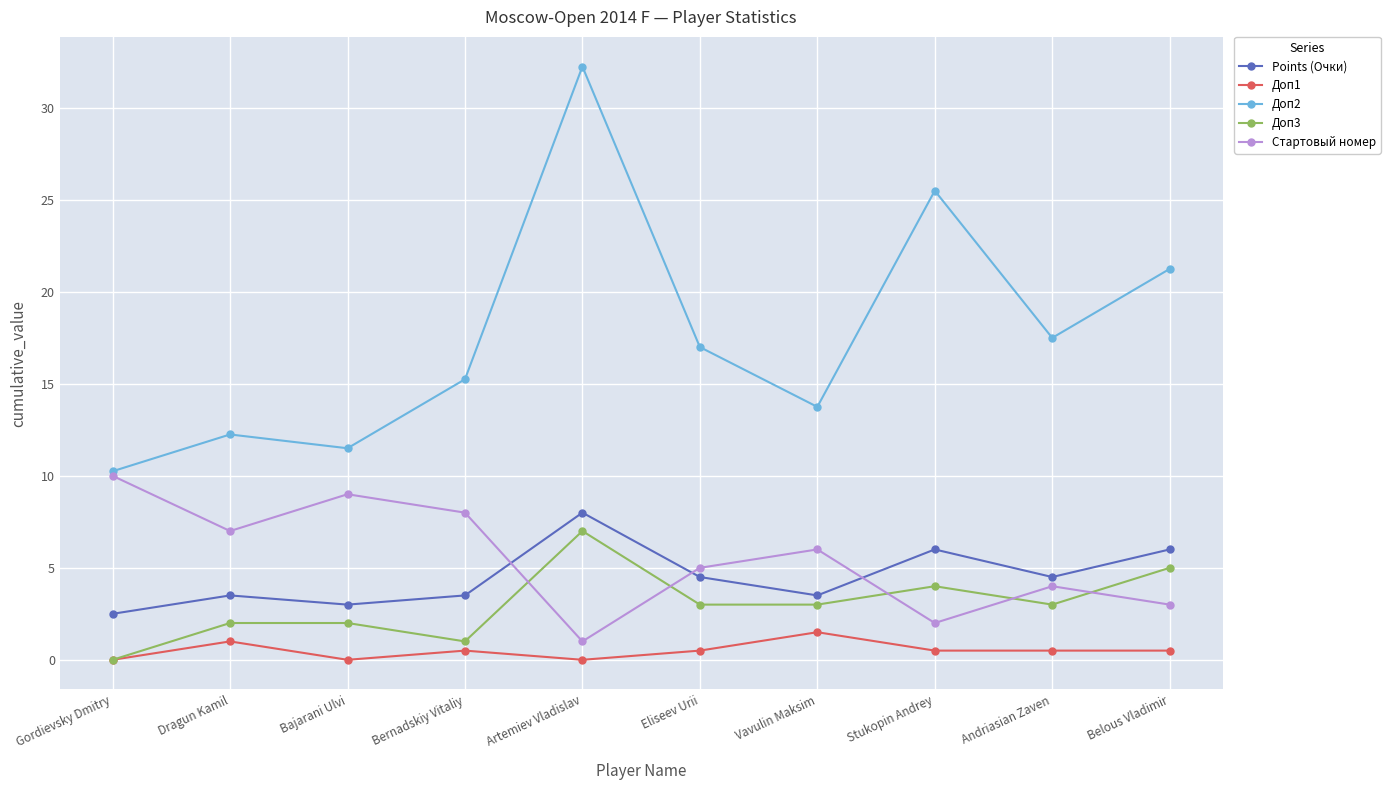

At how many categories does at least one series exceed 29?

1